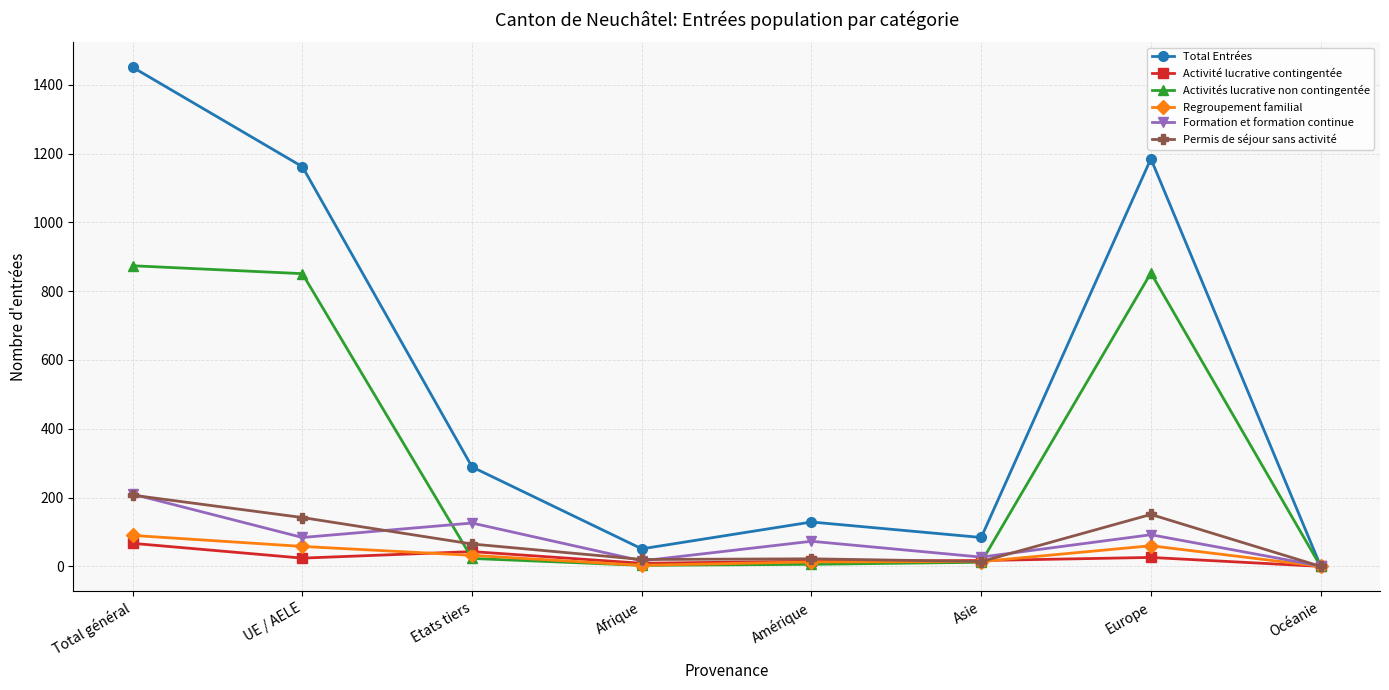

Count the number of data series in this chart.

6